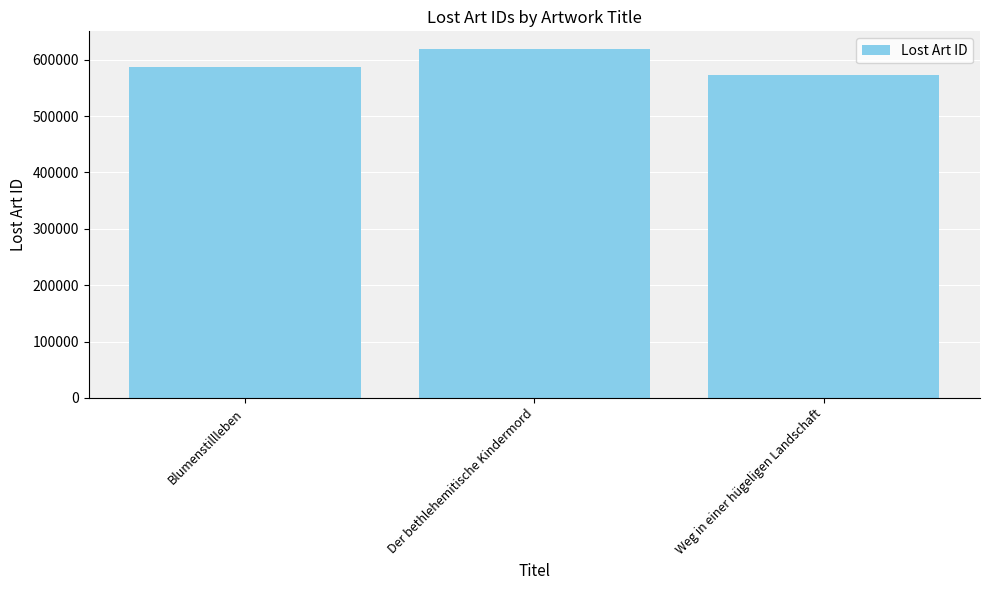

What position from the right is Weg in einer hügeligen Landschaft?

1